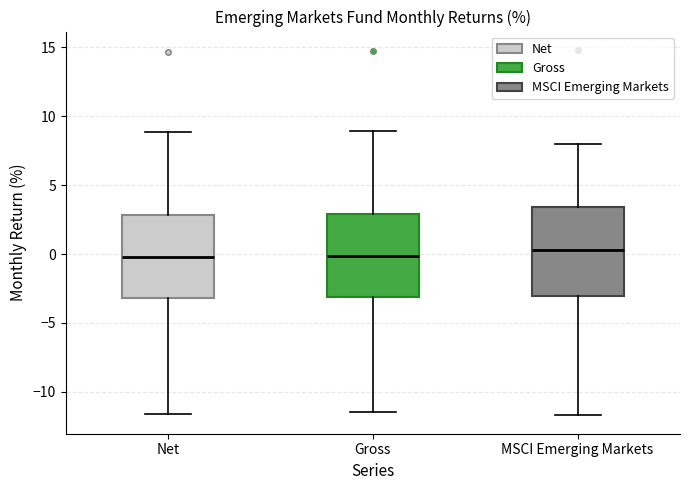

Reading left to right, transcribe this box plot: for each box, give where its median line is, the range the box spans, and where its two whiskers end, as read against the y-axis. The values are not printed on the chart, so give them approximately, as read against the axis.

Net: median 0.0, box -3.0 to 3.0, whiskers -11.5 to 9.0
Gross: median 0.0, box -3.0 to 3.0, whiskers -11.5 to 9.0
MSCI Emerging Markets: median 0.5, box -3.0 to 3.5, whiskers -11.5 to 8.0